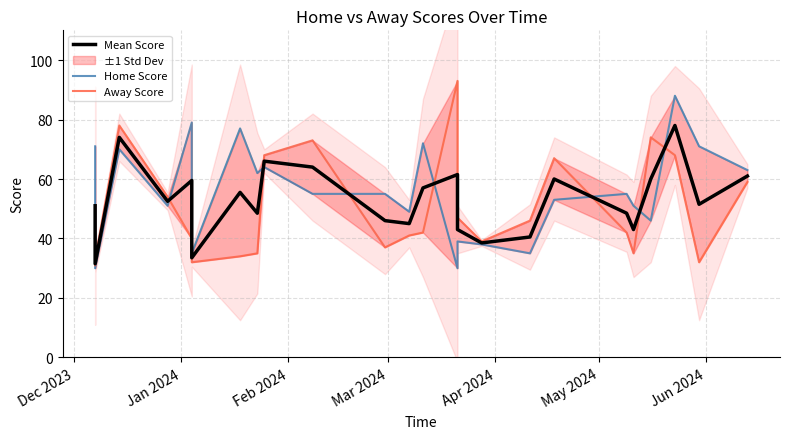

Which series has the largest total across all categories?

Home Score